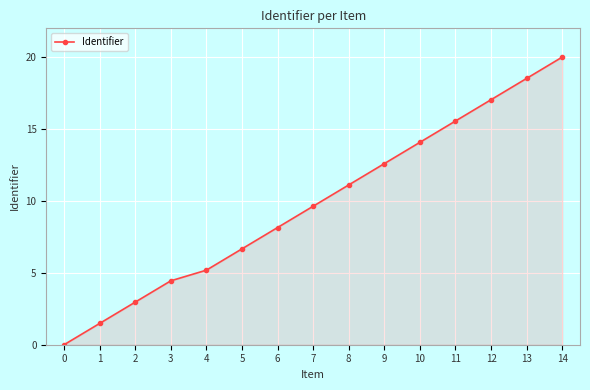

What is the difference between the maximum and minimum values?

20.0